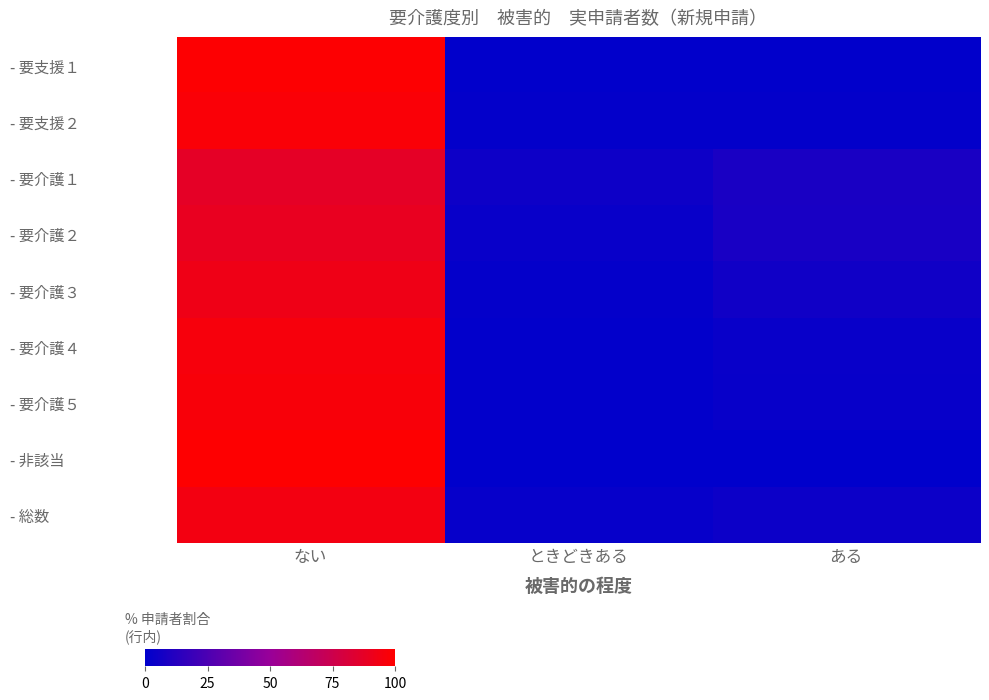

At ときどきある, list the series in order from largest to smallest.

- 要介護１, - 要介護２, - 総数, - 要介護３, - 要支援２, - 要介護４, - 要介護５, - 要支援１, - 非該当